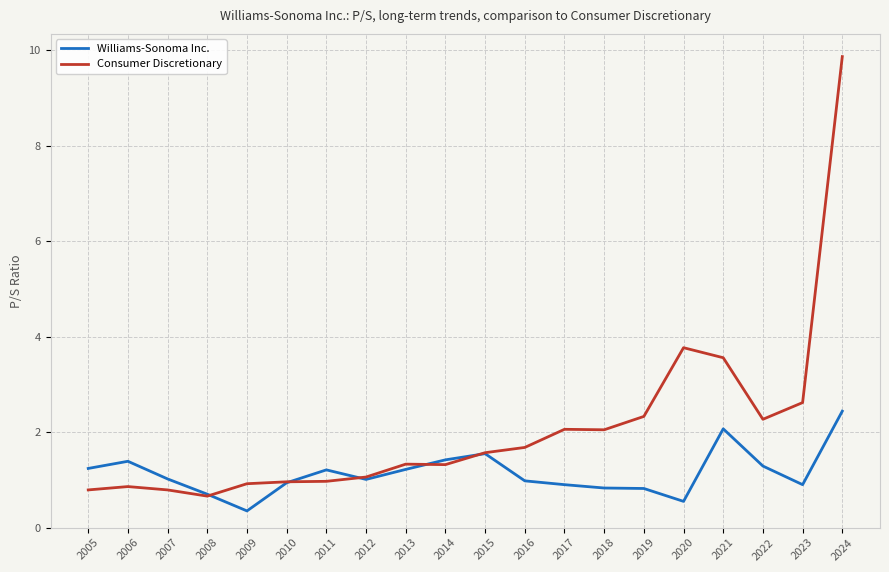

Which series has the largest total across all categories?

Consumer Discretionary